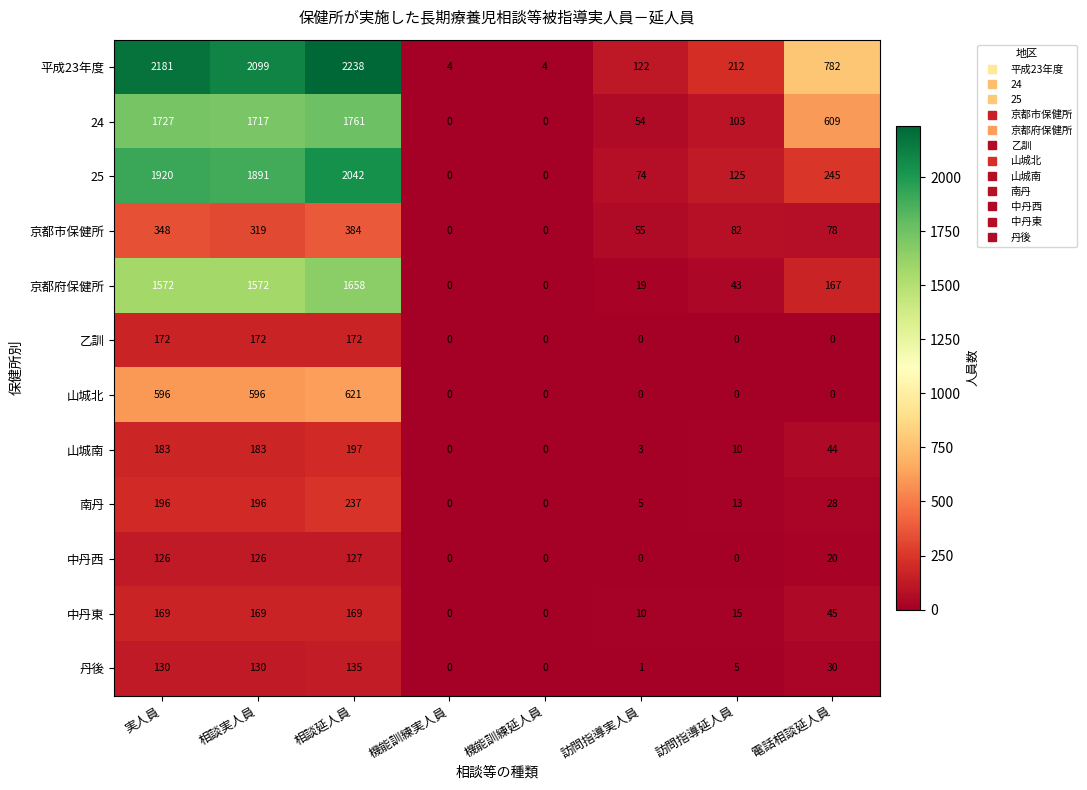

Which series has the largest range (max minus min)?

平成23年度